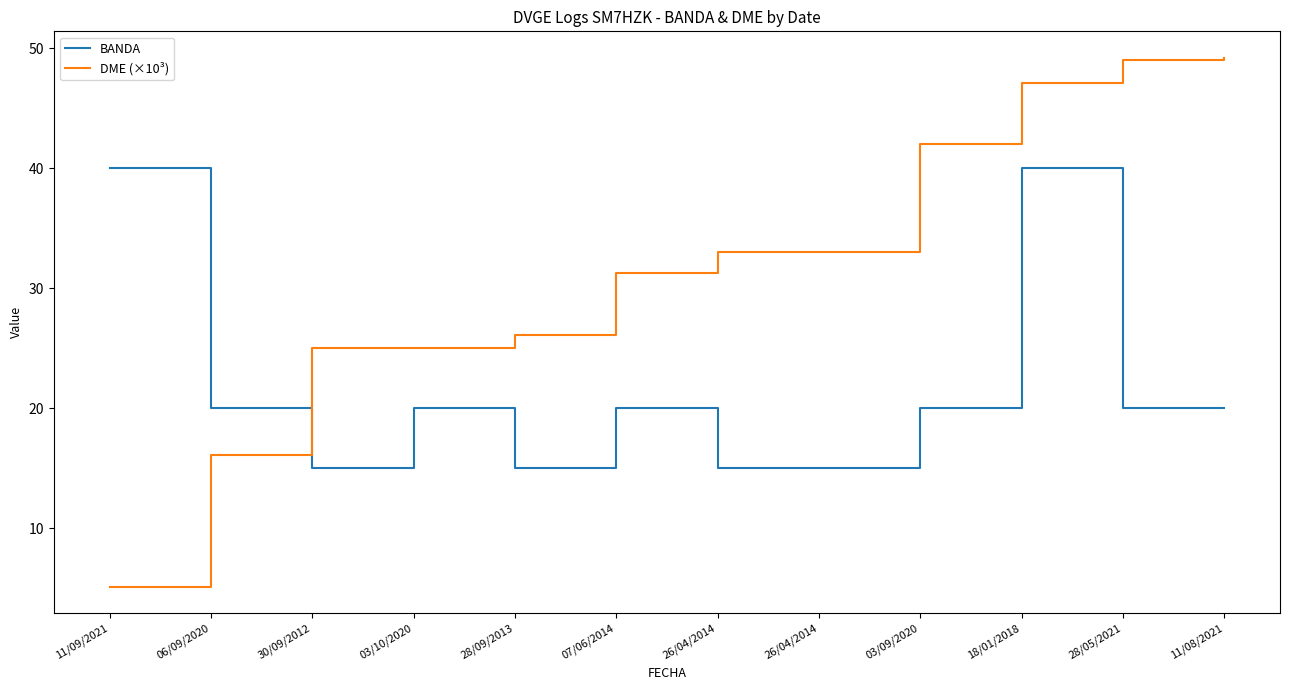

Does the chart have visible grid lines?

No